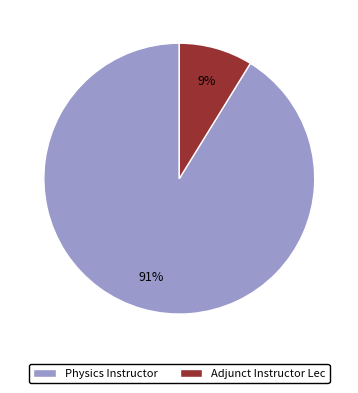

Does any single category account for the majority?

Yes